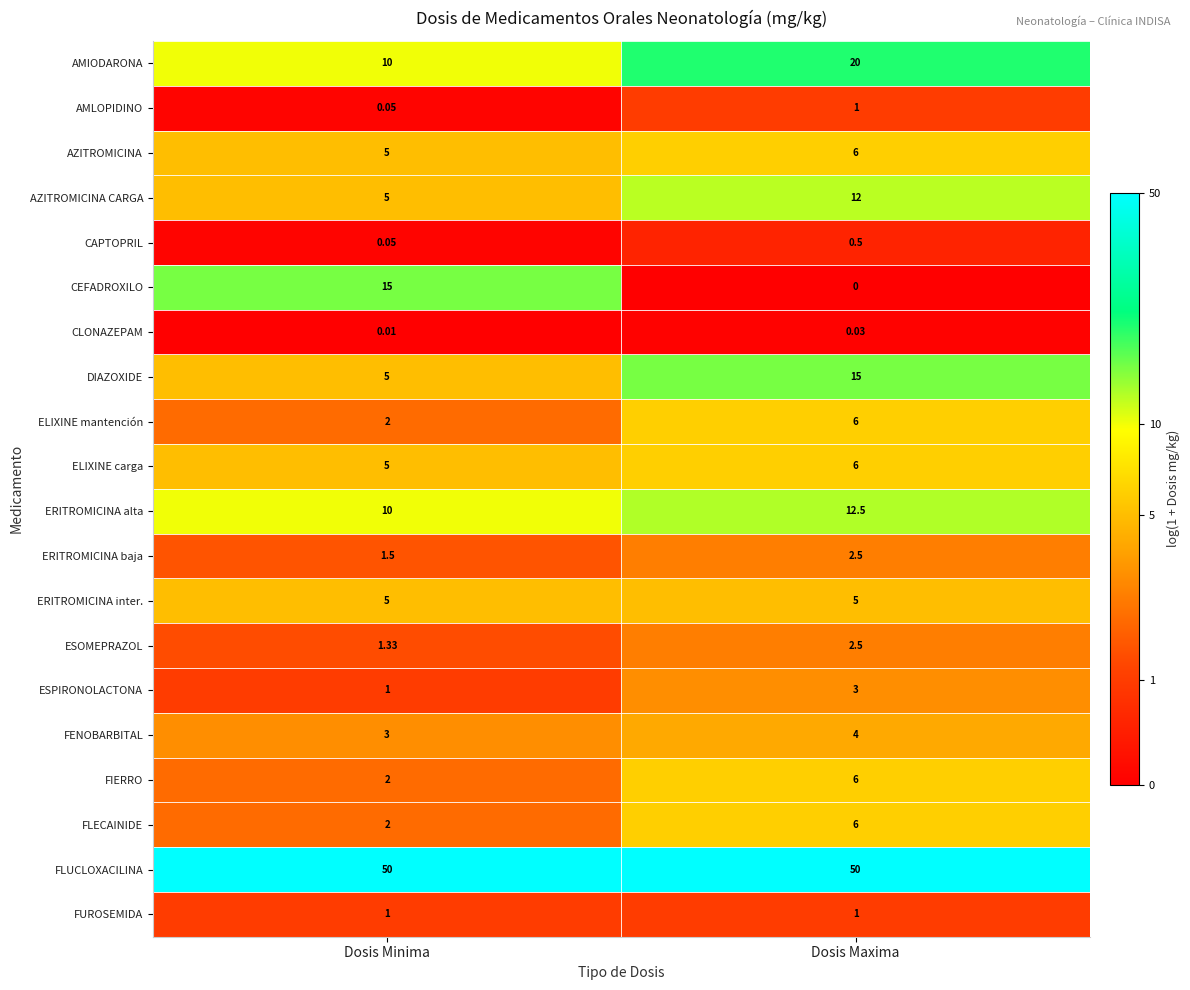

Between Dosis Minima and Dosis Maxima, which series saw the biggest shift?

CEFADROXILO